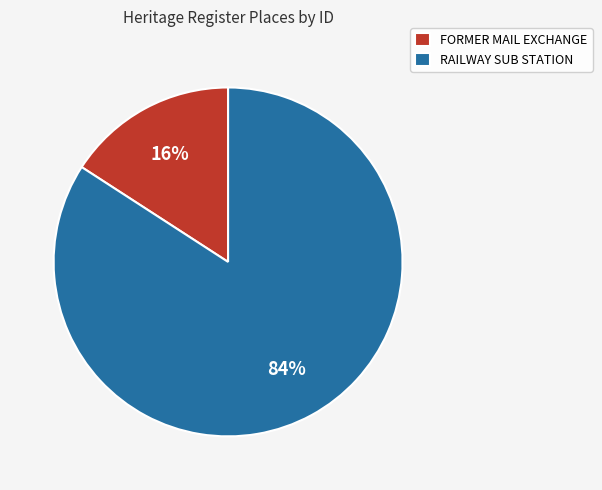

To the nearest percent, what is the difference between the FORMER MAIL EXCHANGE and RAILWAY SUB STATION slice percentages?

68%